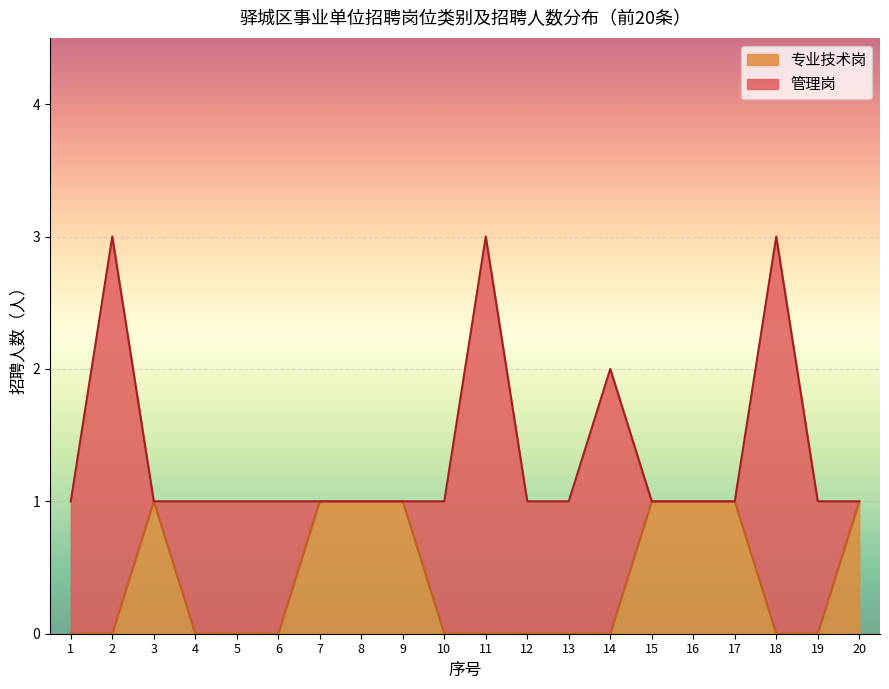

Which label corresponds to the smallest value in the chart?

1